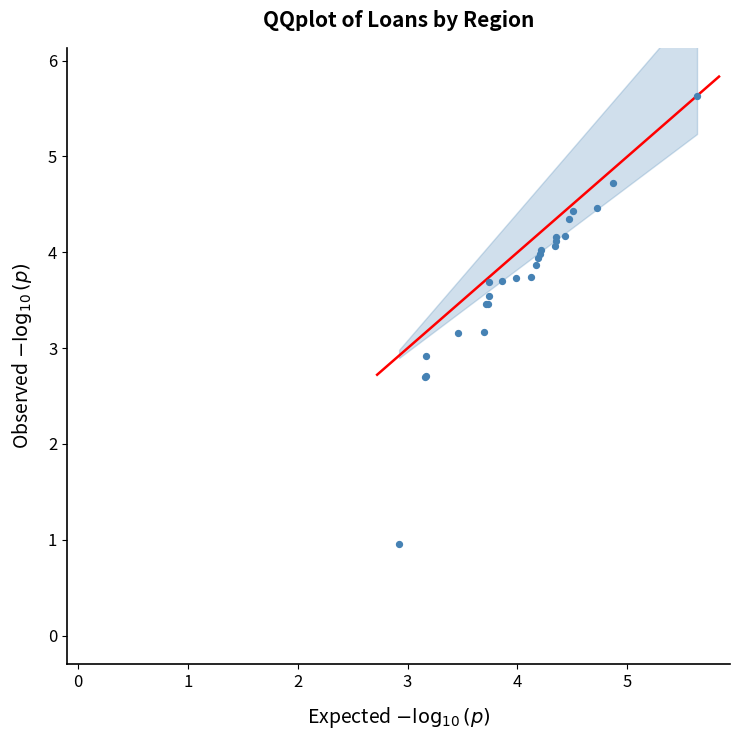

What Y value in the scatter plot is closest to 3?

2.9